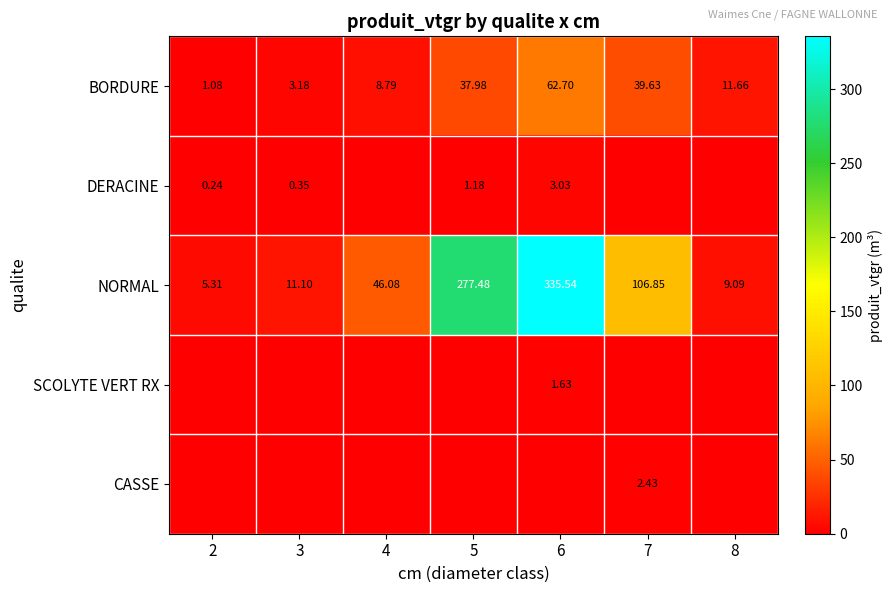

How many series are shown in this chart?

5